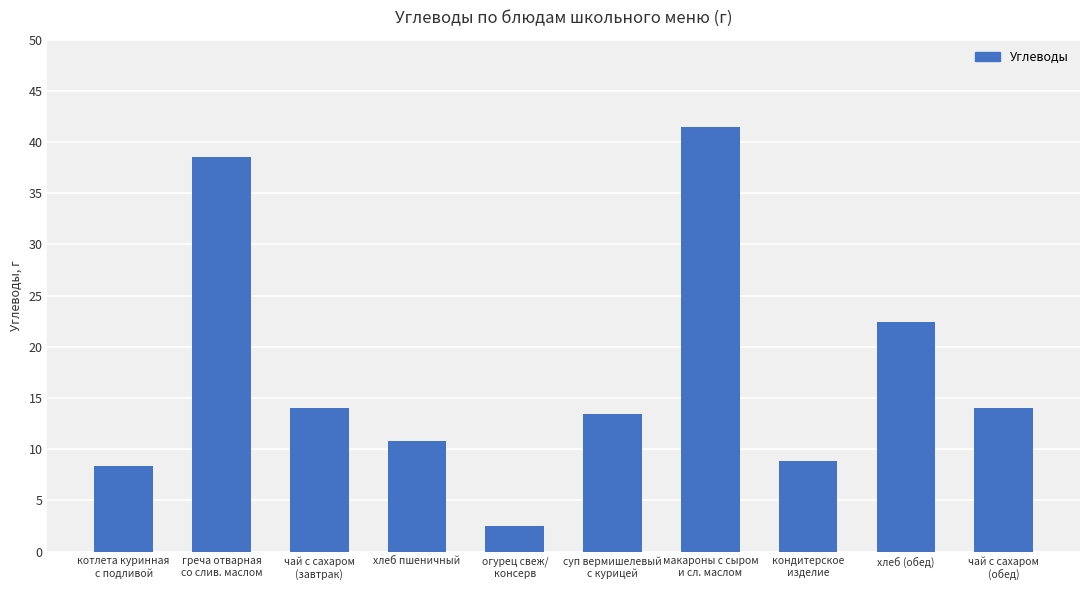

Which category has the highest value across all series?

макароны с сыром
и сл. маслом